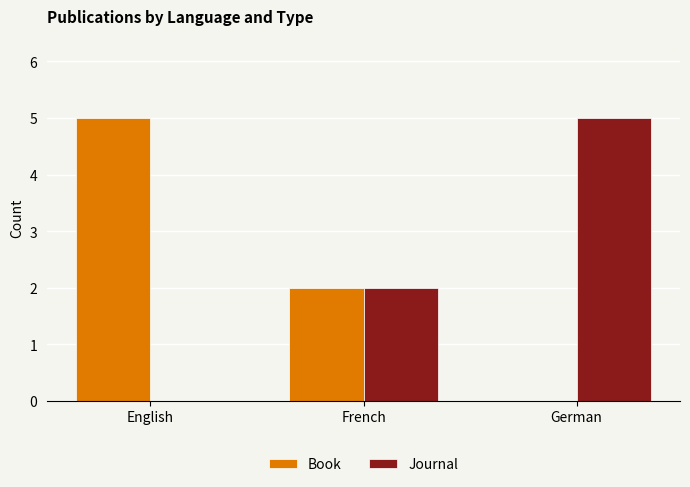

How many Book values are between 0 and 5?

3